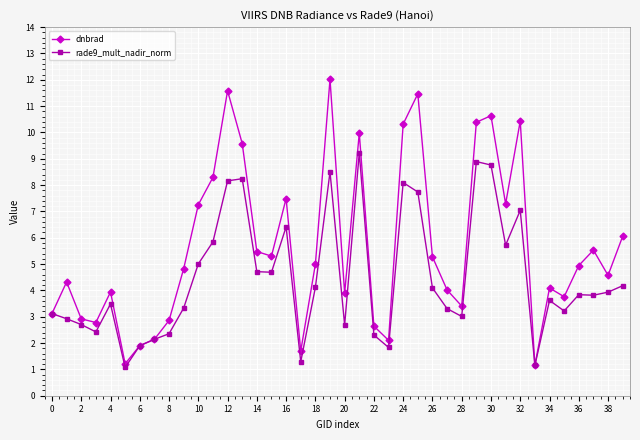

True or false: dnbrad has more than 0 interior local peaks.

True